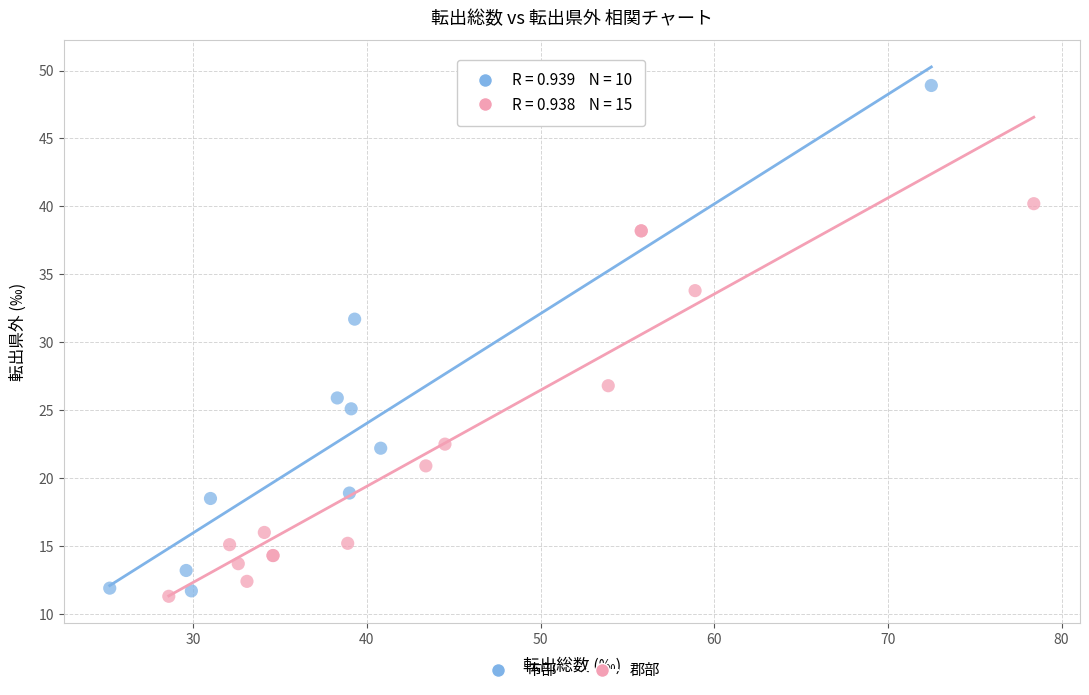

Which series has the widest spread of Y values?

市部